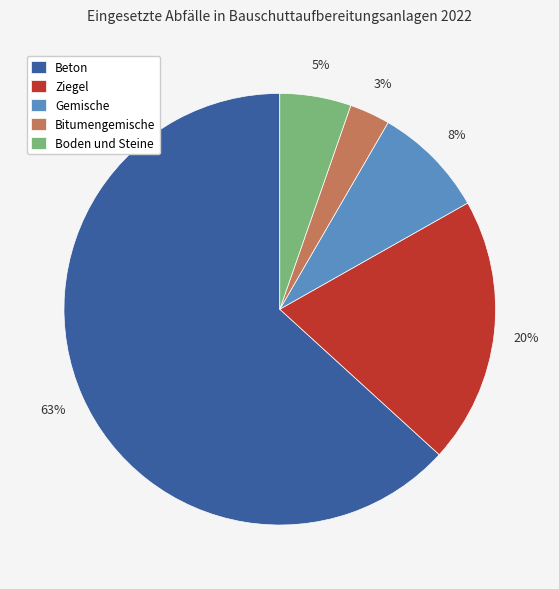

True or false: Boden und Steine accounts for 1% of the total.

False